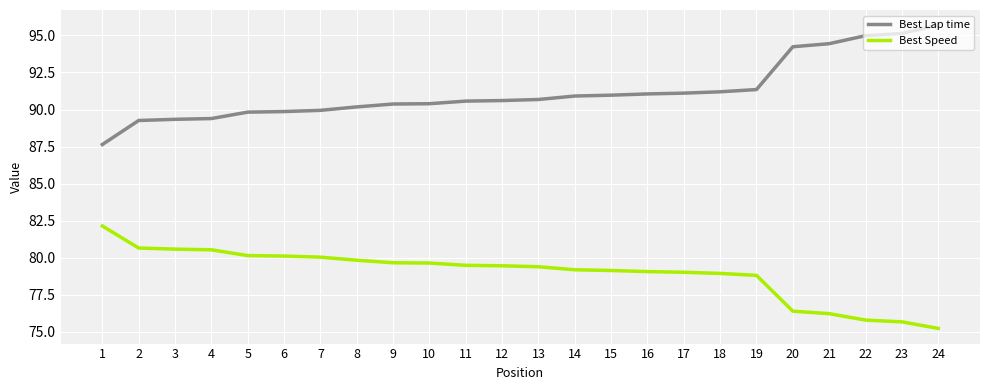

The Best Speed series shows 23.5 at 17. True or false?

False